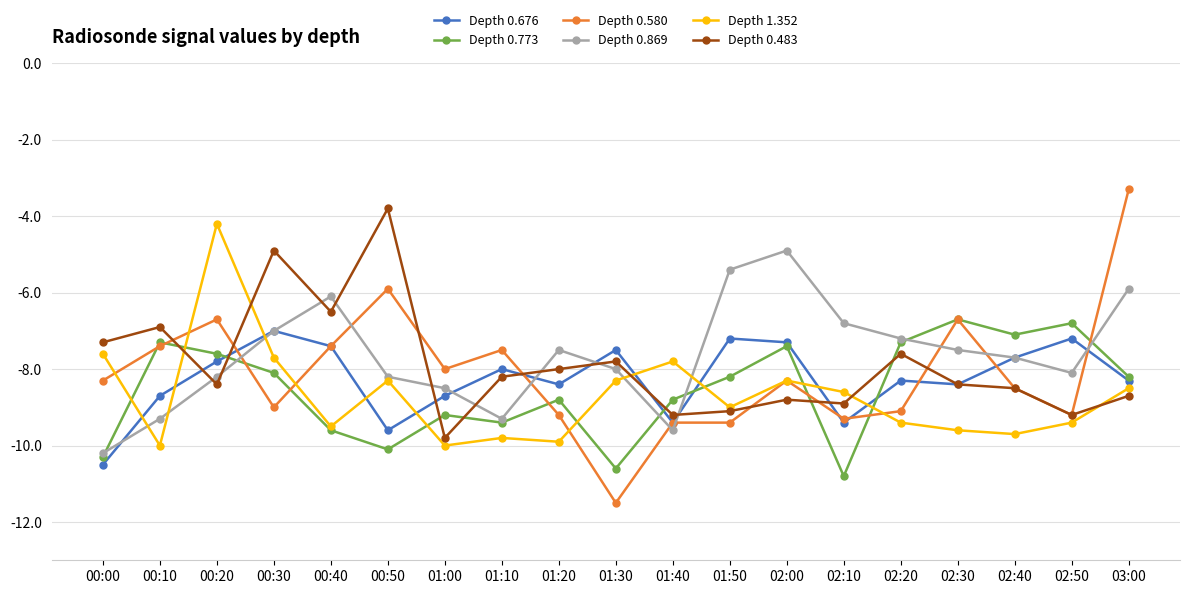

How many lines are shown in the chart?

6